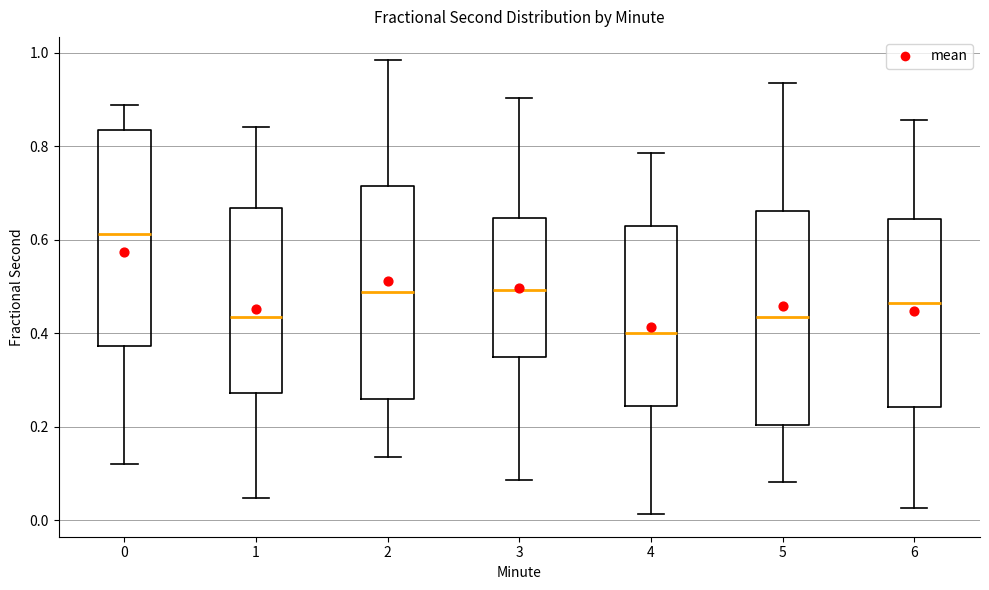

Which box's median line is the highest?

0